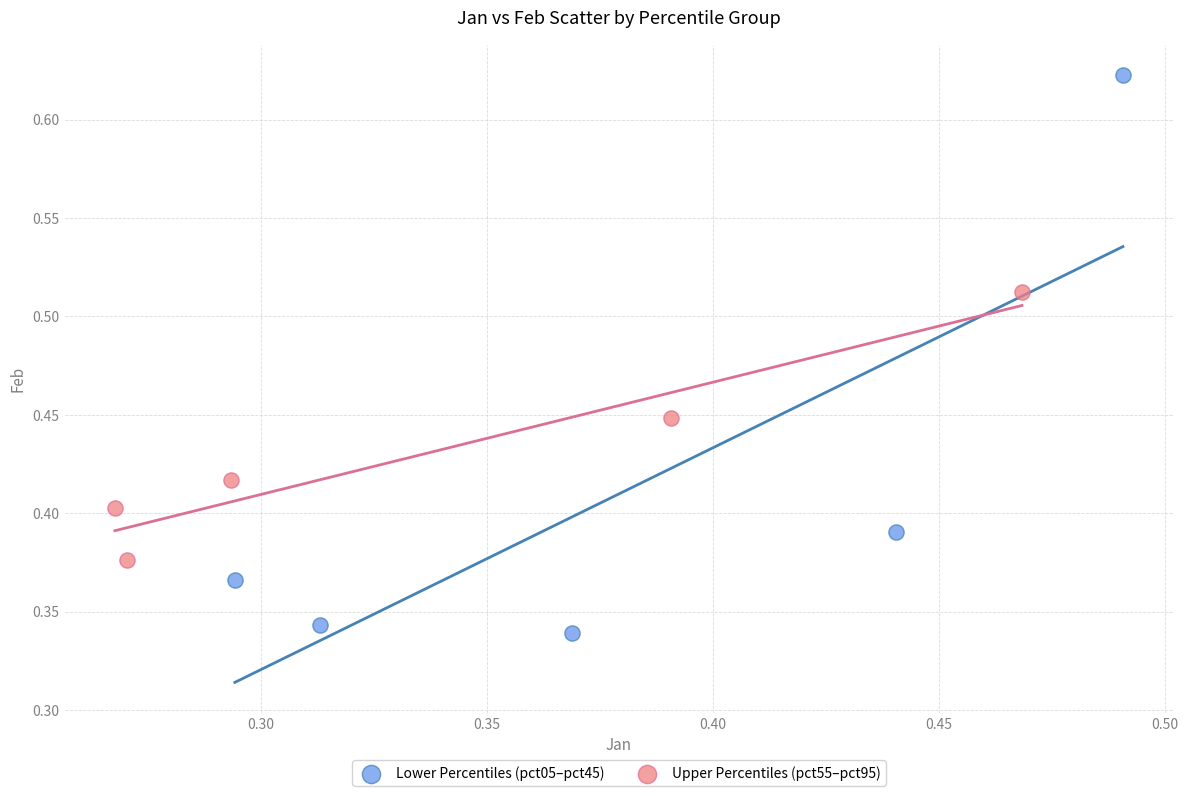

Which series has the widest spread of Y values?

Lower Percentiles (pct05–pct45)